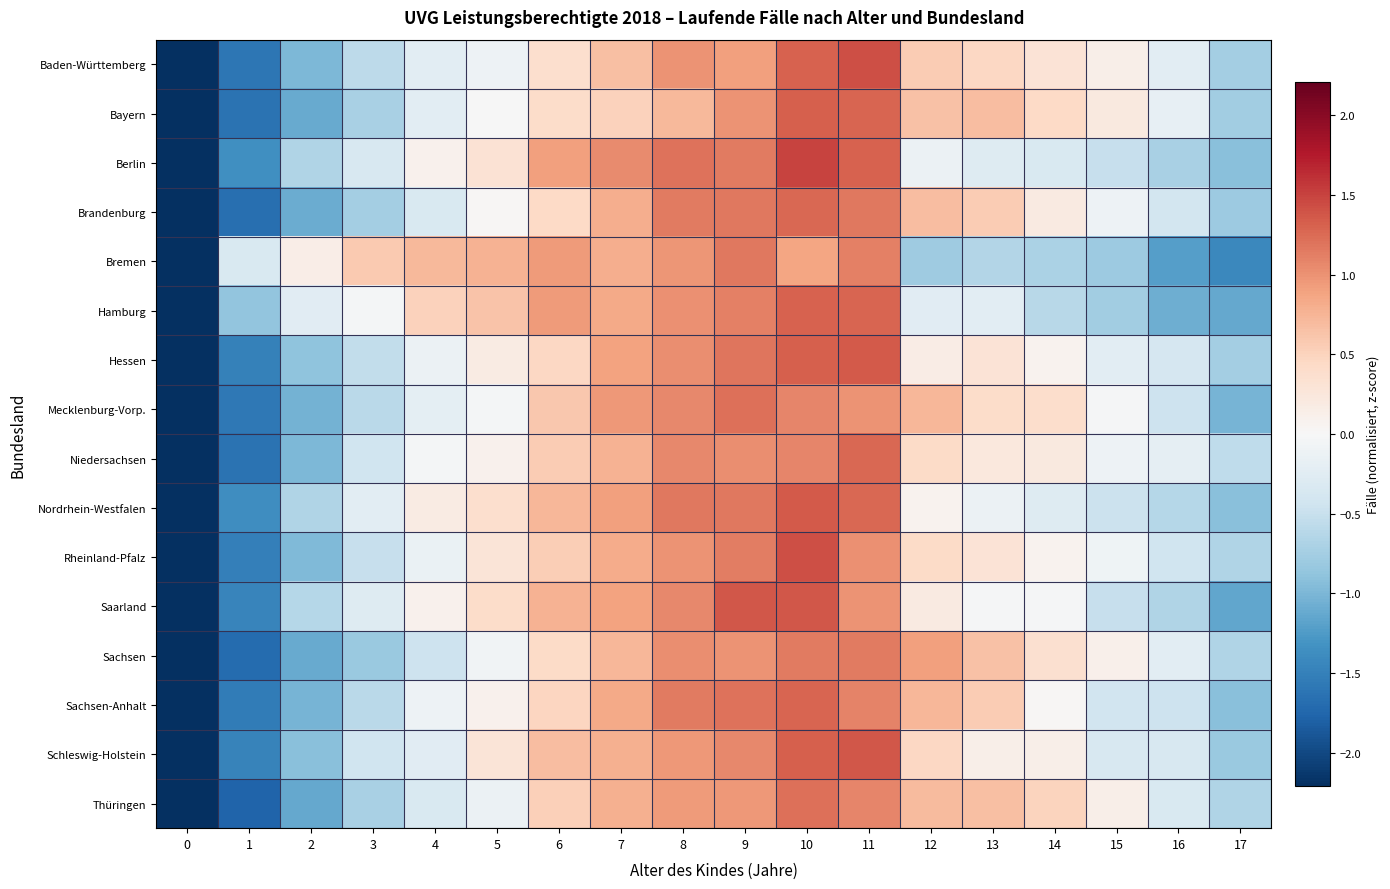

What is the total value across all series at 14?

0.8